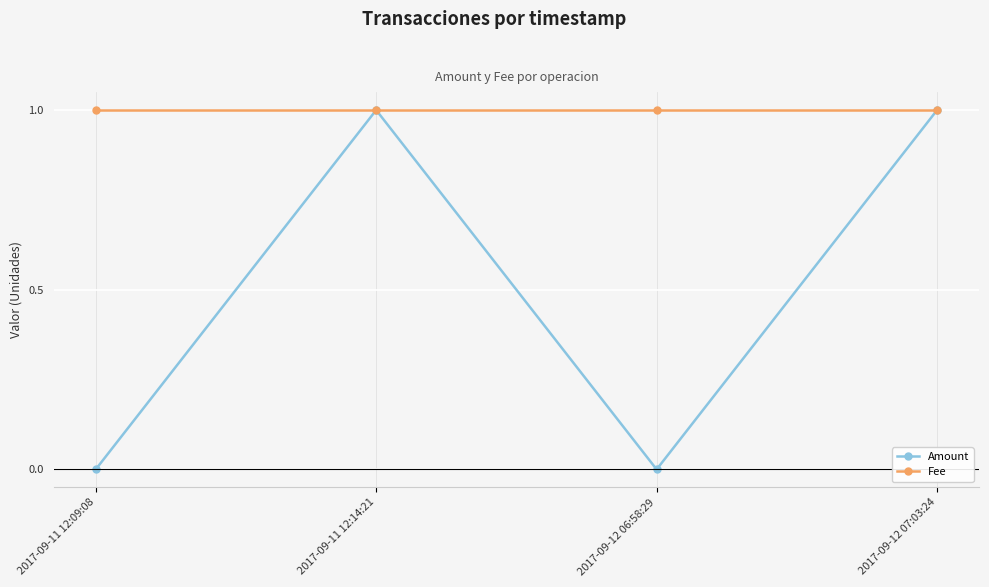

What is the highest value of the Amount series?

1